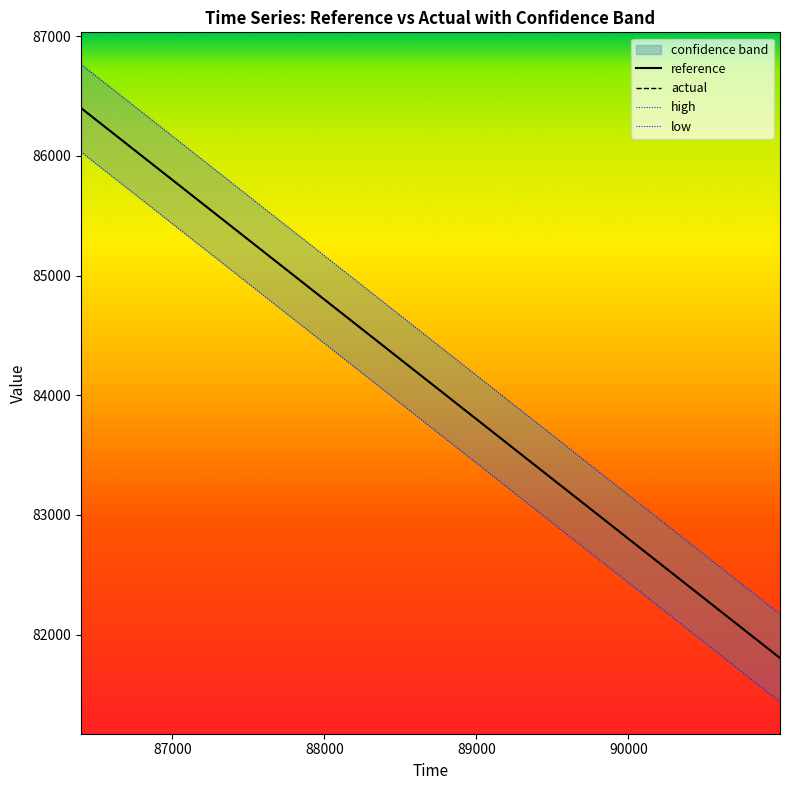

What is the value of the reference point at the 8th from the left?

84706.6